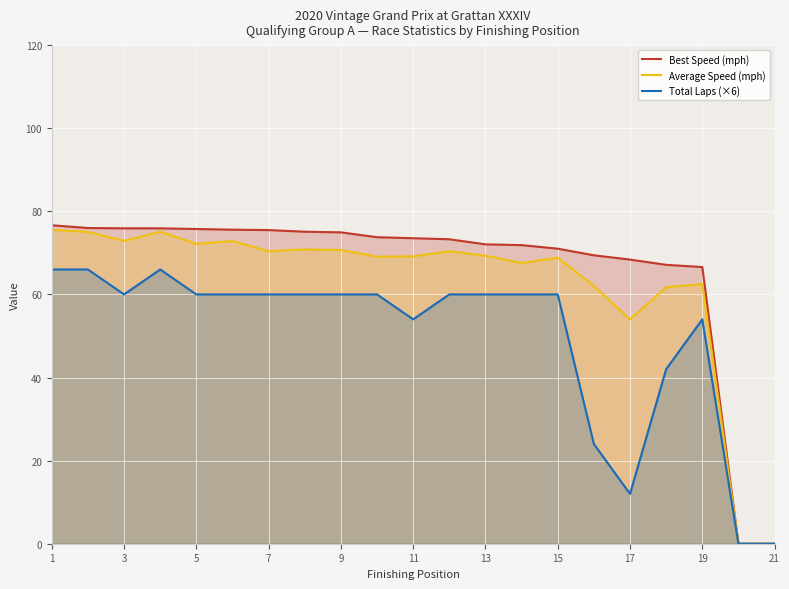

True or false: Best Speed (mph) has a value of 66.6 at 19.

True